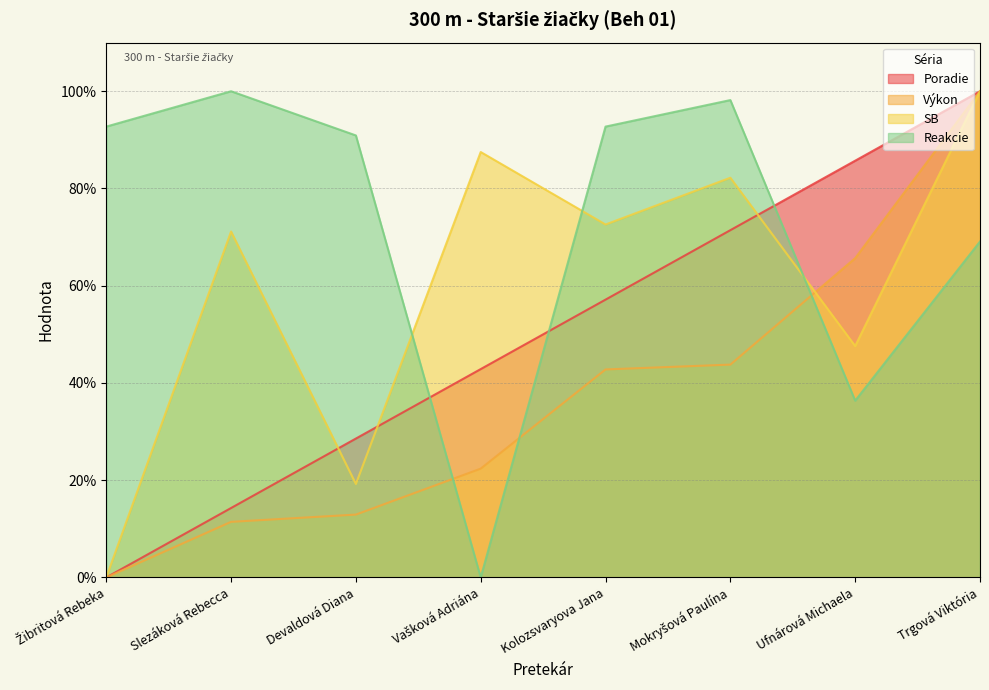

How many distinct data groups are displayed?

4